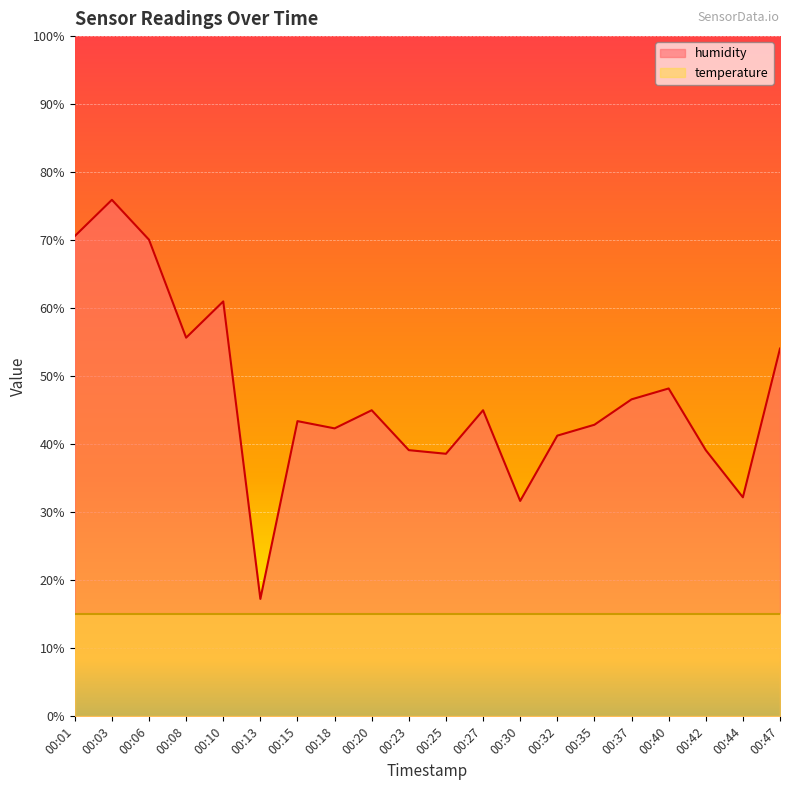

How many interior local valleys (lower than both neighbors) does the data have?

6